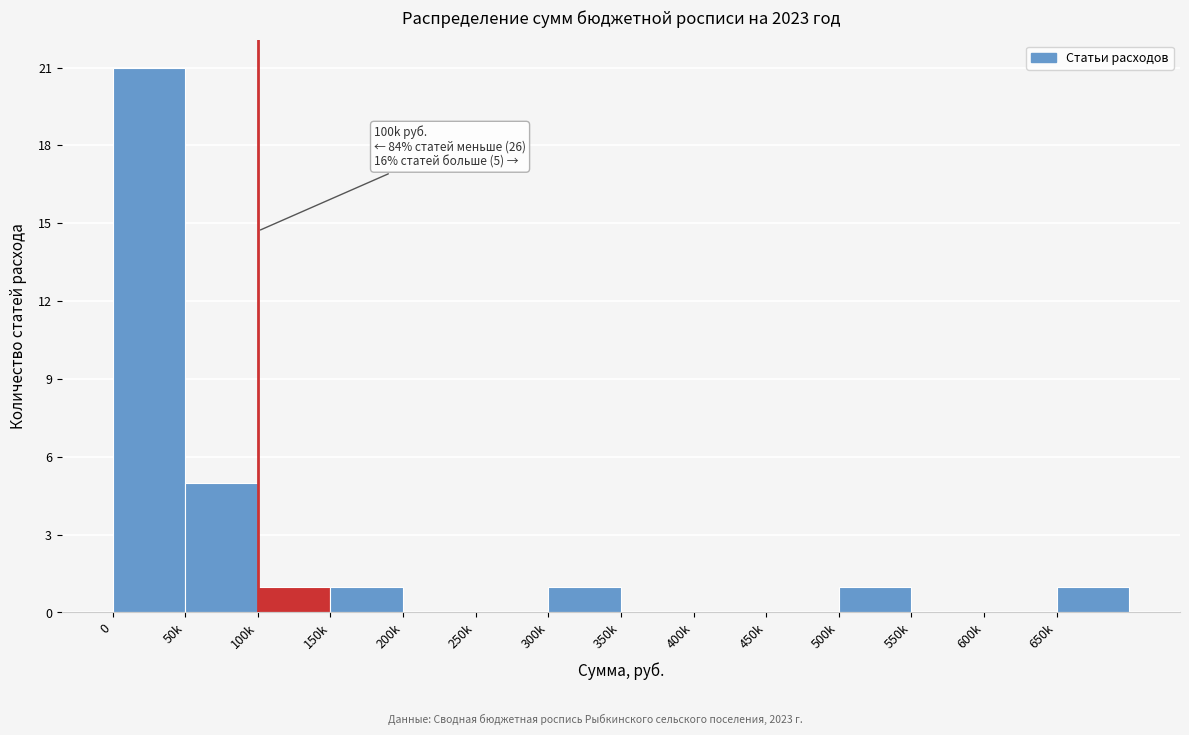

Reading left to right, list all the values displayed in this chart.

0=21	50k=5	100k=1	150k=1	200k=0	250k=0	300k=1	350k=0	400k=0	450k=0	500k=1	550k=0	600k=0	650k=1